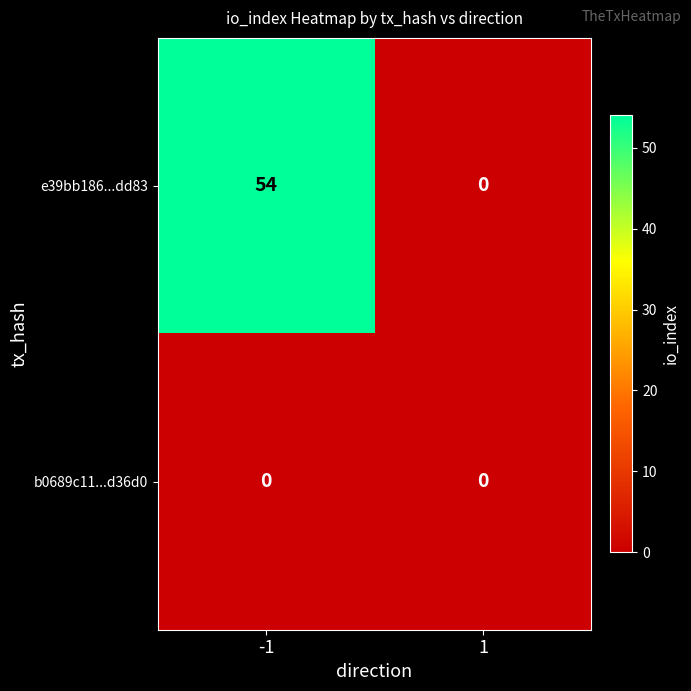

What is the spread (max minus min) of values at -1?

54